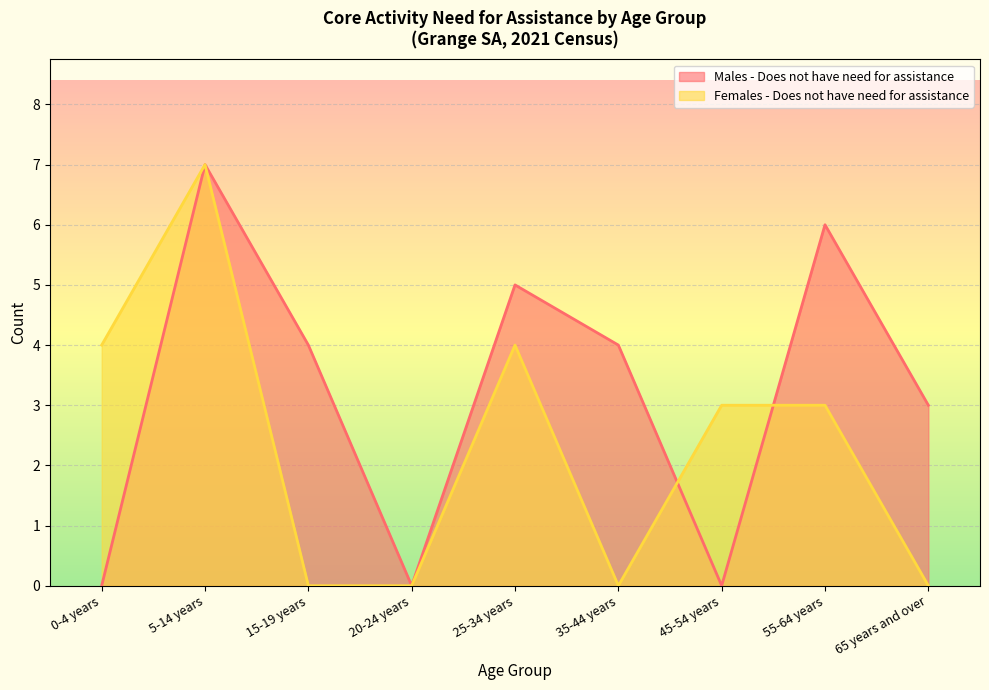

Rank the series at 15-19 years from highest to lowest value.

Males - Does not have need for assistance, Females - Does not have need for assistance